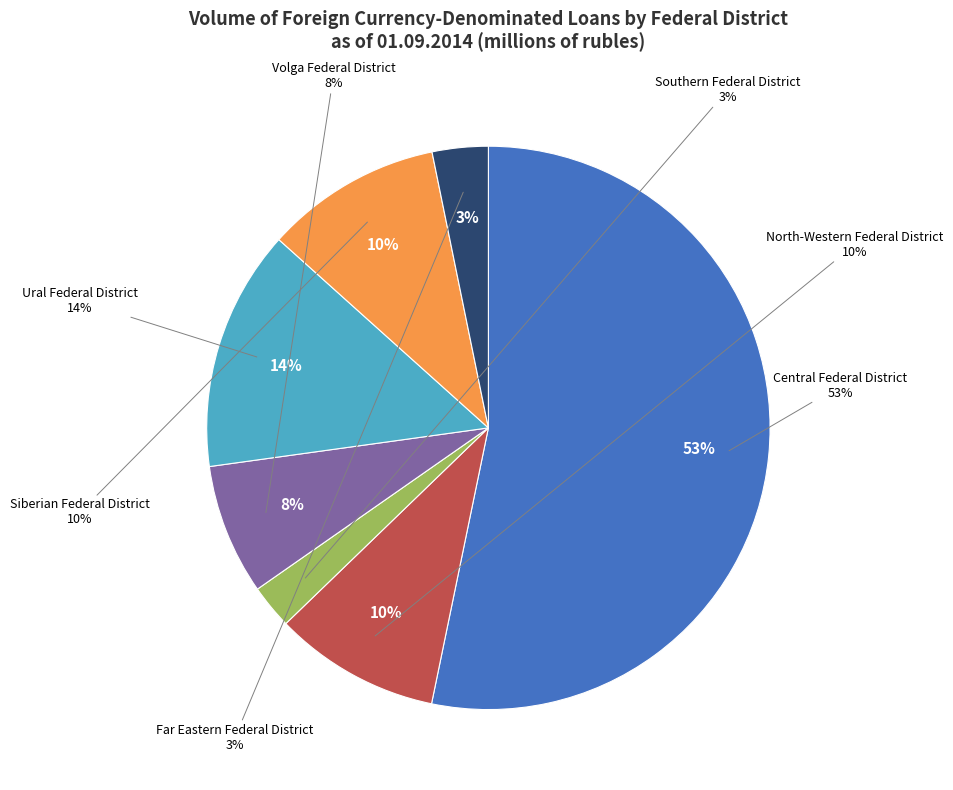

Which slice is the smallest?

Southern Federal District